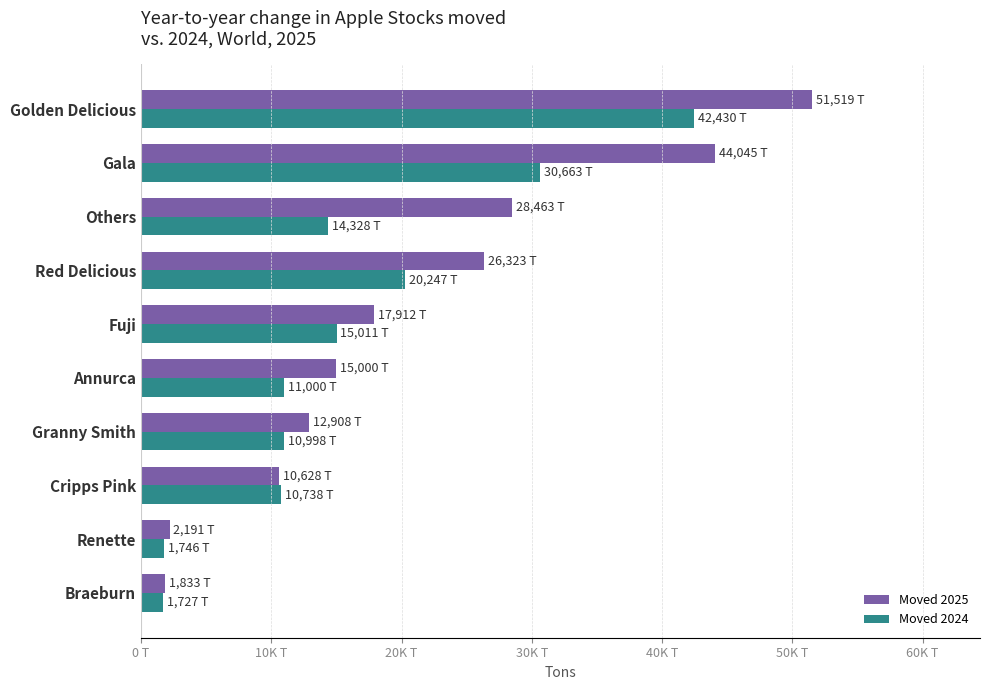

At which category is the sum across all series the highest?

Golden Delicious